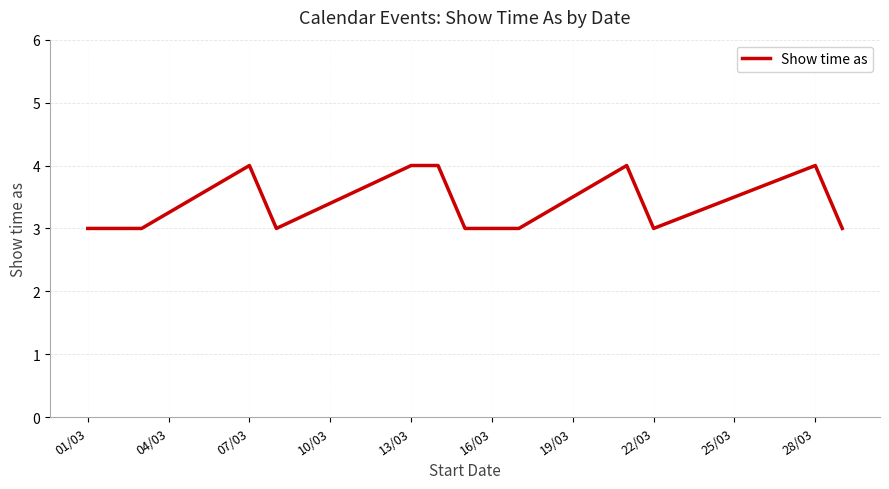

What is the maximum value shown in the chart?

4